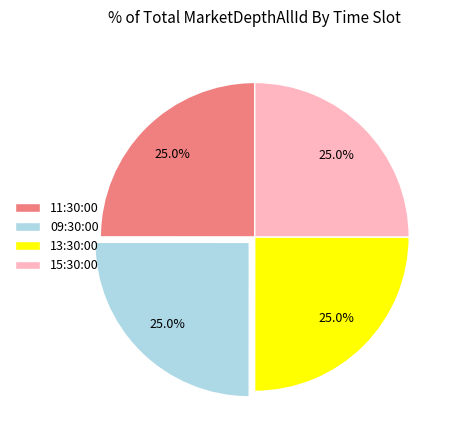

How much of the chart is everything except 09:30:00?

75.0%